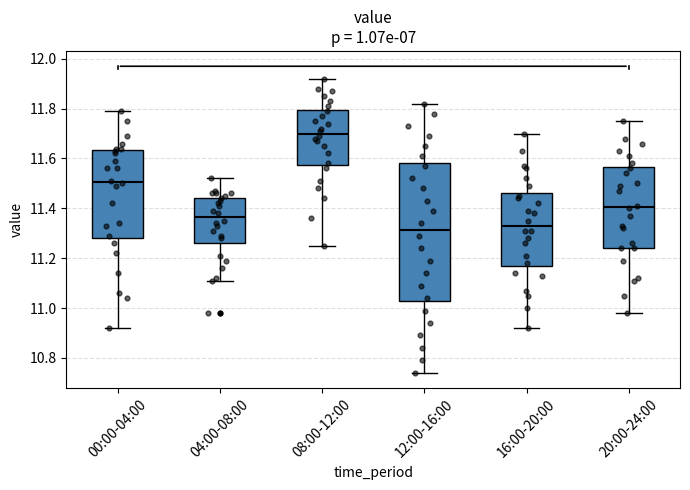

Reading left to right, read every box against the y-axis: the position of its median line, the range the box covers, and the ends of its whiskers. The values are not printed on the chart, so give them approximately, as read against the axis.

00:00-04:00: median 11.50, box 11.28 to 11.64, whiskers 10.92 to 11.80
04:00-08:00: median 11.36, box 11.26 to 11.44, whiskers 11.12 to 11.52
08:00-12:00: median 11.70, box 11.58 to 11.80, whiskers 11.26 to 11.92
12:00-16:00: median 11.32, box 11.02 to 11.58, whiskers 10.74 to 11.82
16:00-20:00: median 11.34, box 11.18 to 11.46, whiskers 10.92 to 11.70
20:00-24:00: median 11.40, box 11.24 to 11.56, whiskers 10.98 to 11.76